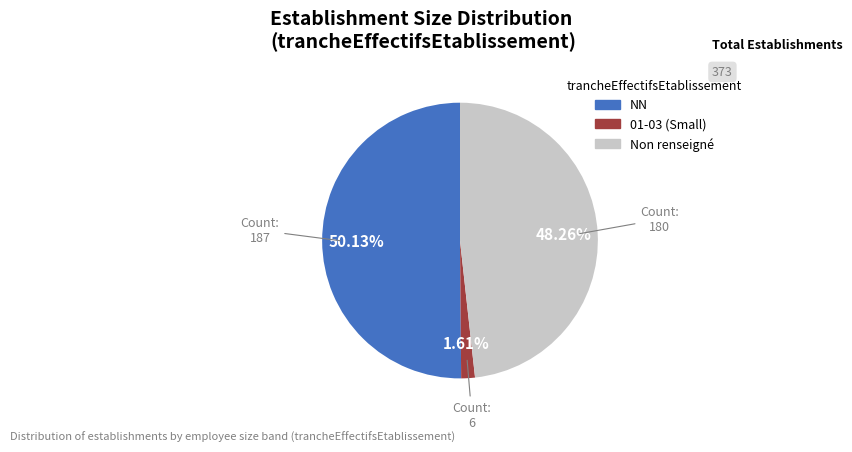

To the nearest percent, what is the average slice percentage?

33%